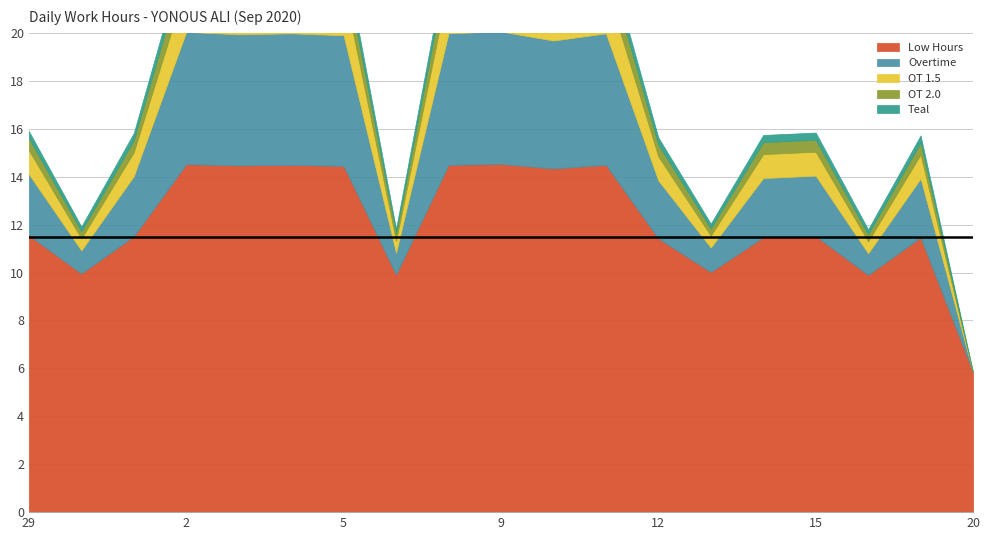

Between 10 and 11, which is larger?

11